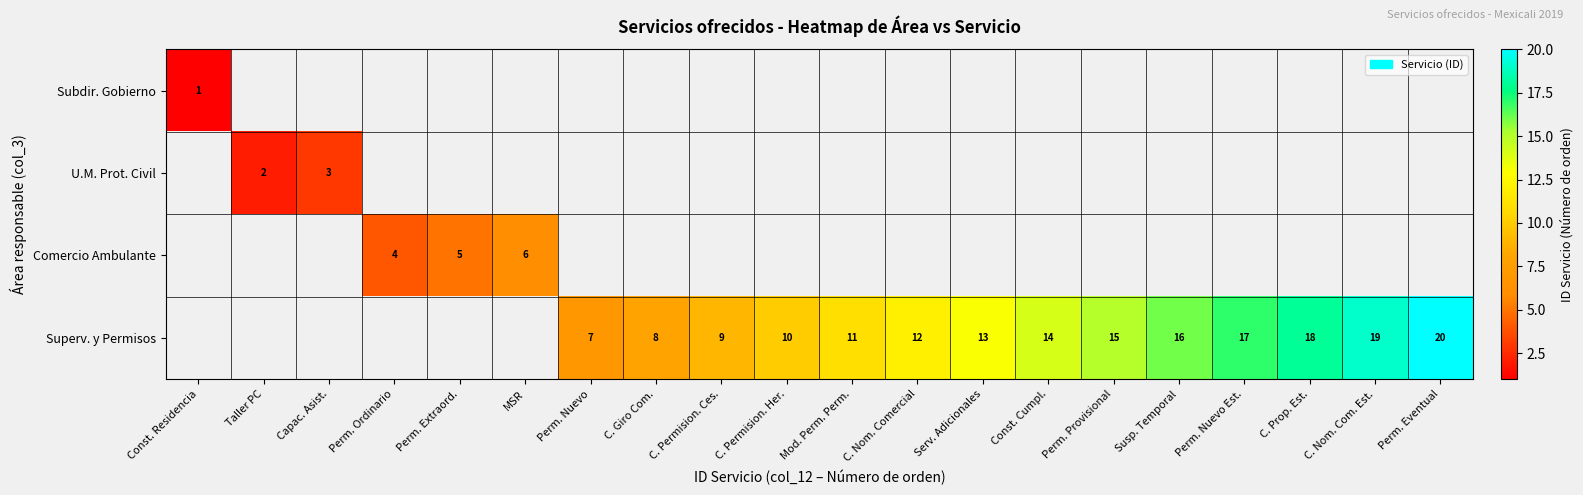

Which label corresponds to the smallest value in the chart?

Const. Residencia